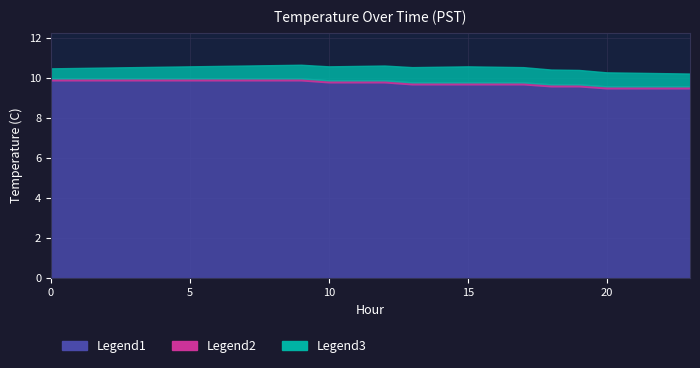

What is the total value across all series at 4?

10.6